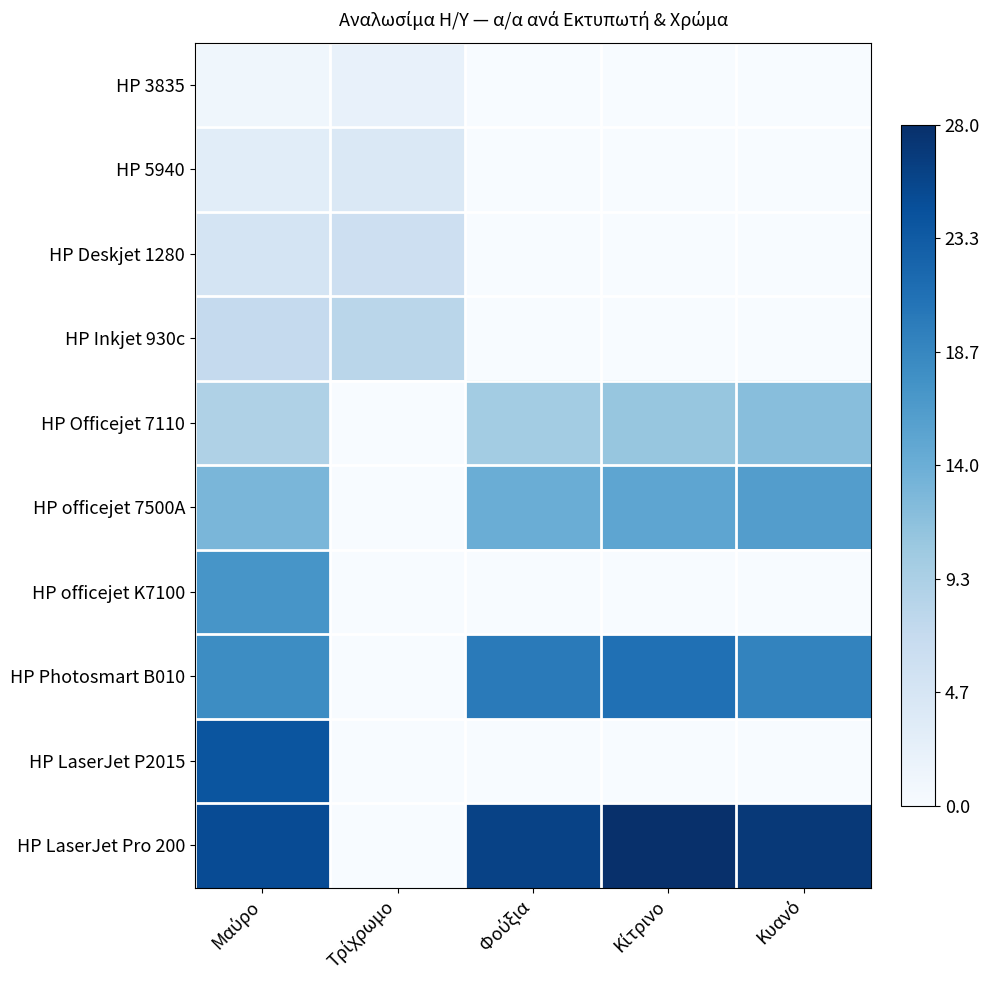

Between Μαύρο and Κίτρινο, which series saw the biggest shift?

HP LaserJet P2015